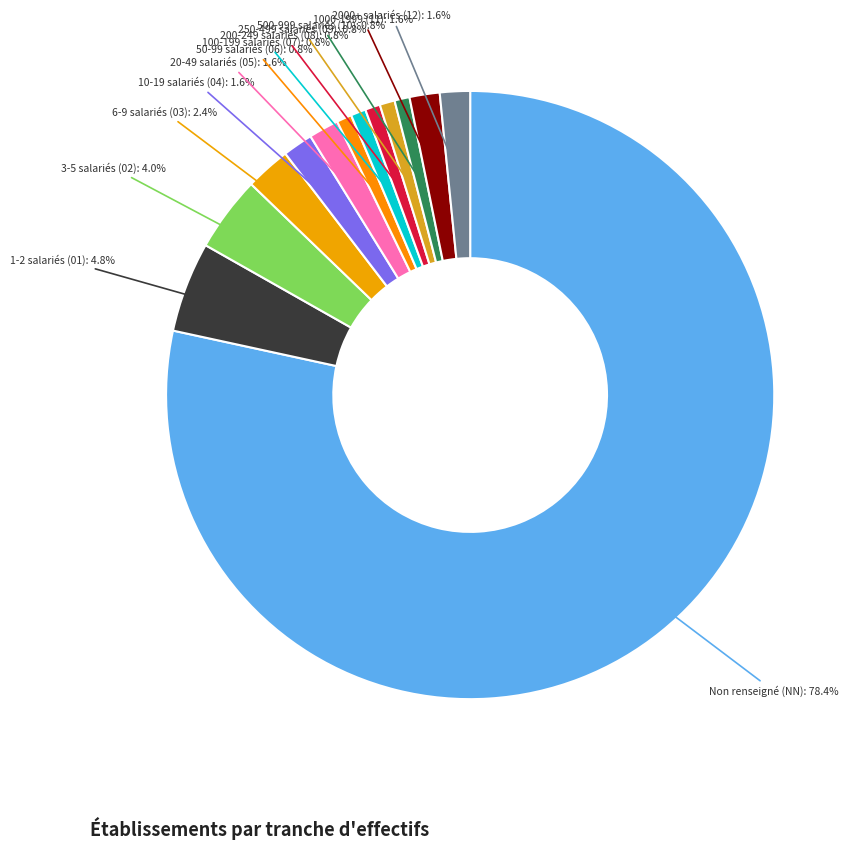

Which category has the biggest portion of the pie?

Non renseigné (NN): 78.4%